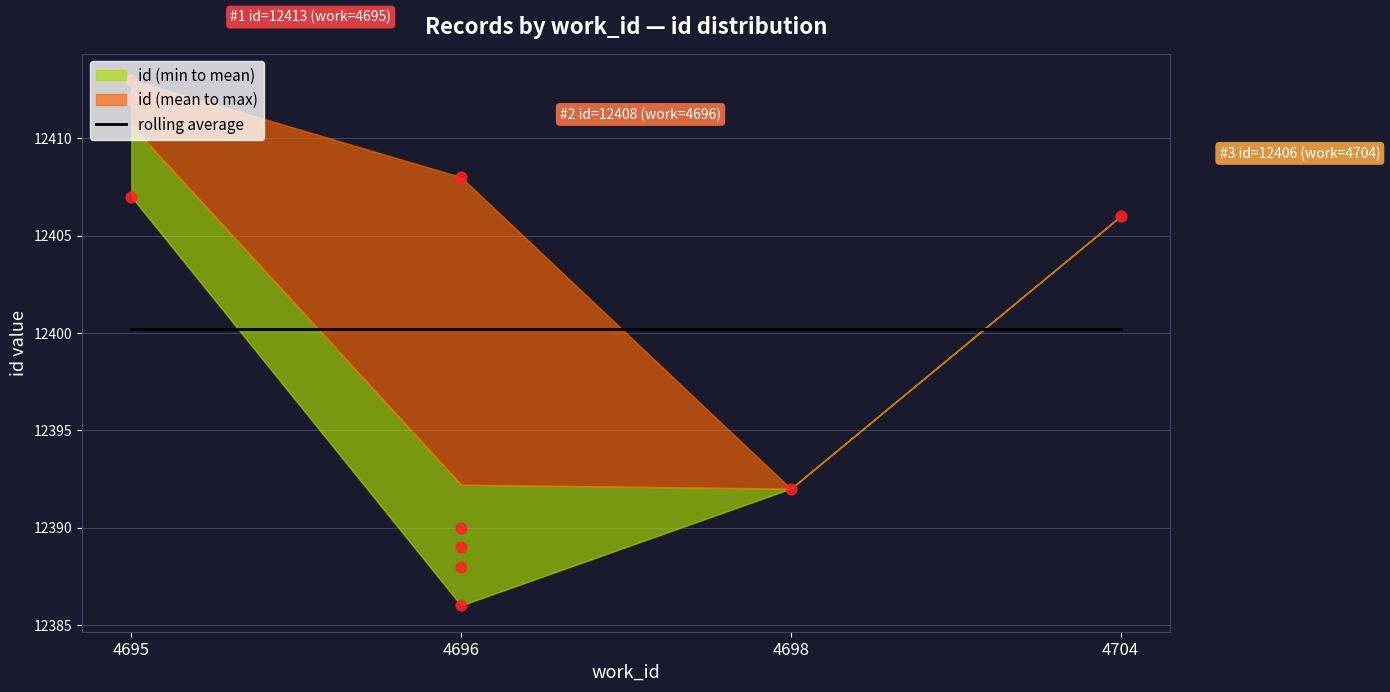

Between 4696 and 4696, which is larger?

4696